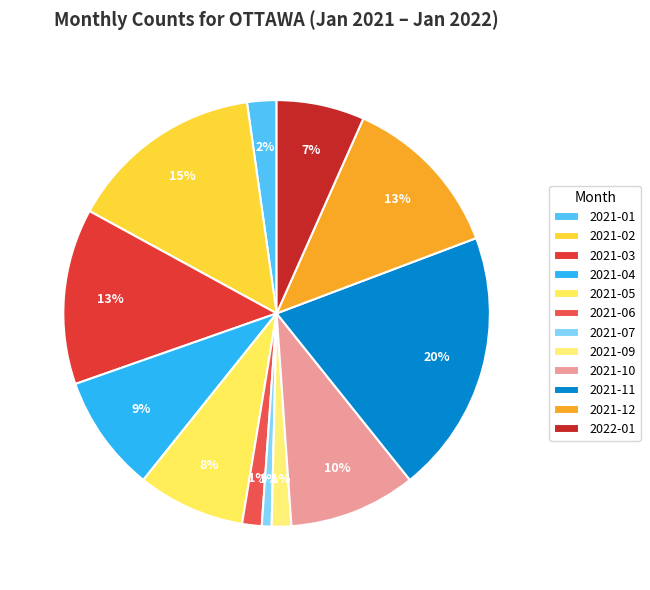

Do 2021-01 and 2021-06 together represent more than half of the pie?

No